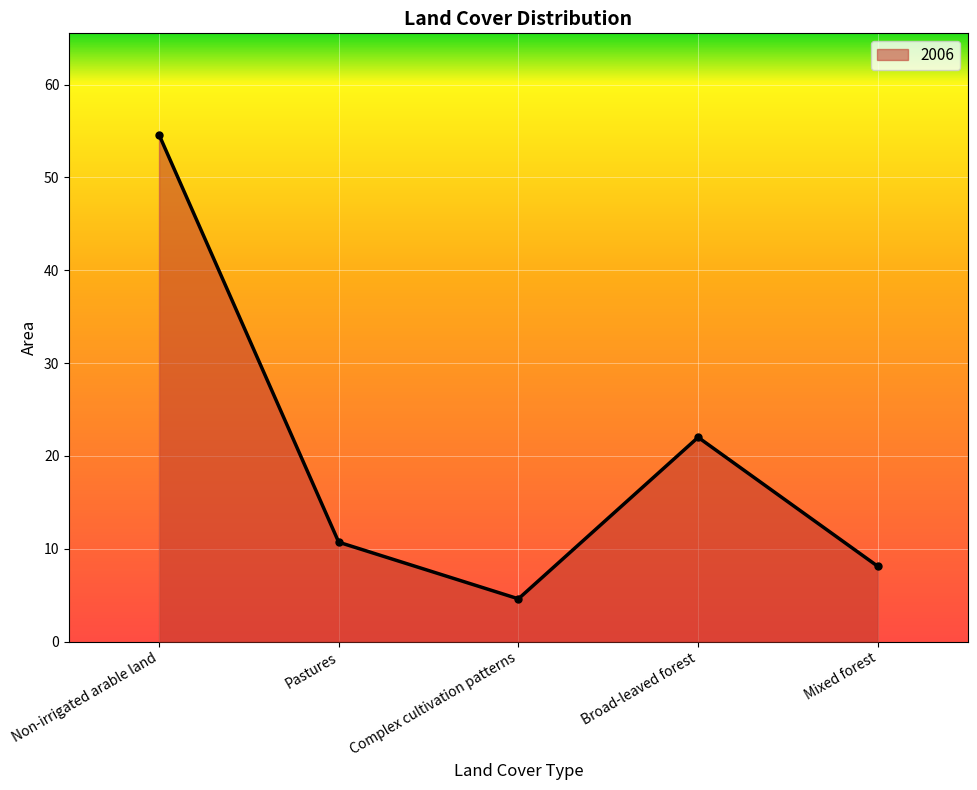

Does the chart display data point markers on the line(s)?

No